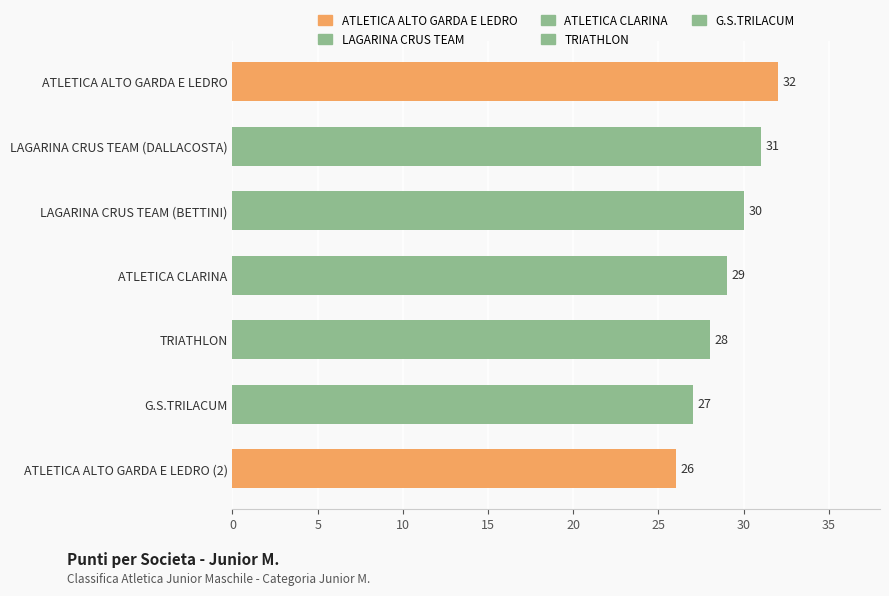

What is the difference between the second highest and second lowest values?

4